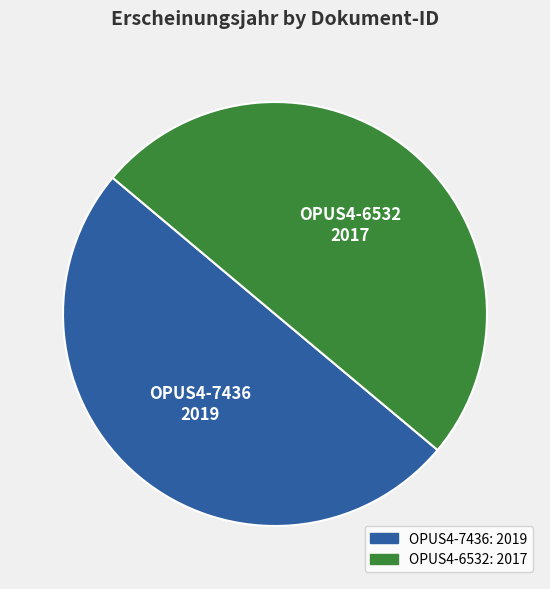

True or false: OPUS4-7436 accounts for 50% of the total.

True